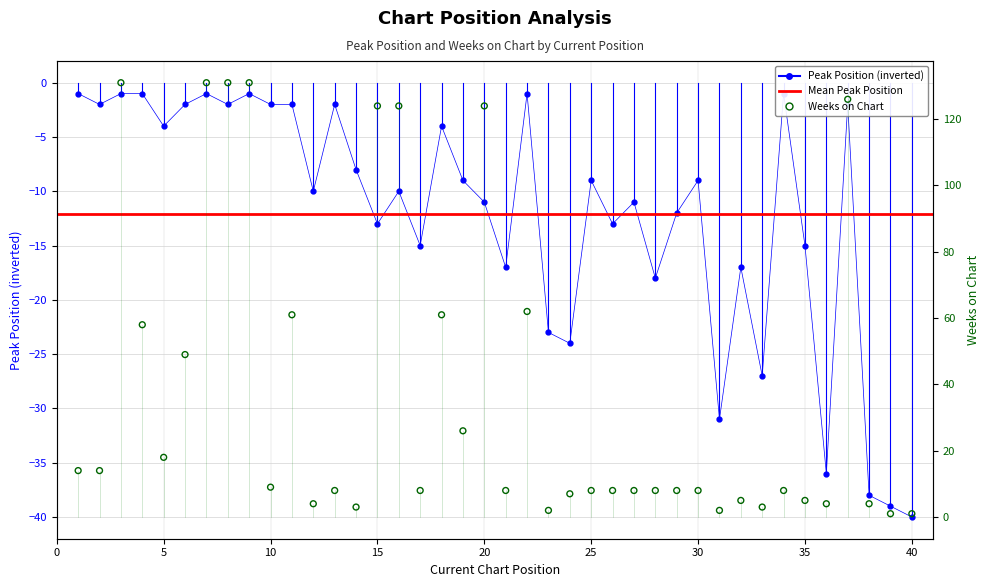

Which series has the largest total across all categories?

Weeks on Chart